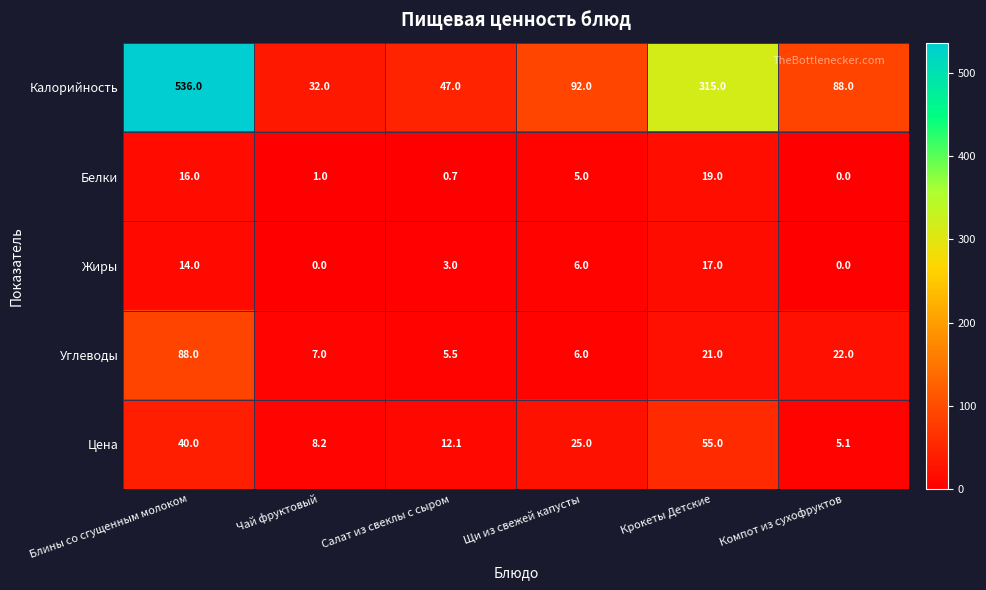

Where is Цена nearest to the value 30?

Щи из свежей капусты